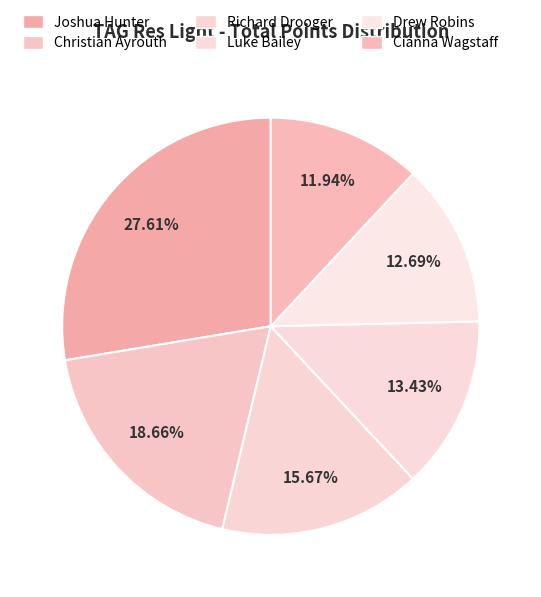

How many slices are in this pie chart?

6